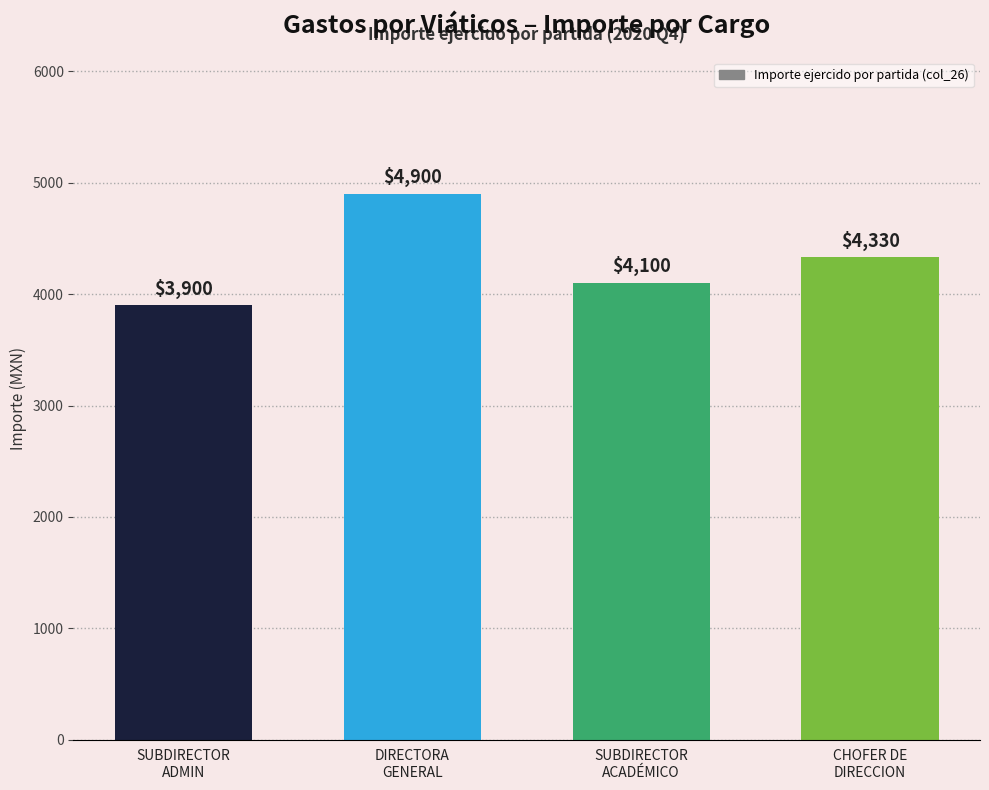

Are the bars grouped side by side (vs. stacked)?

No